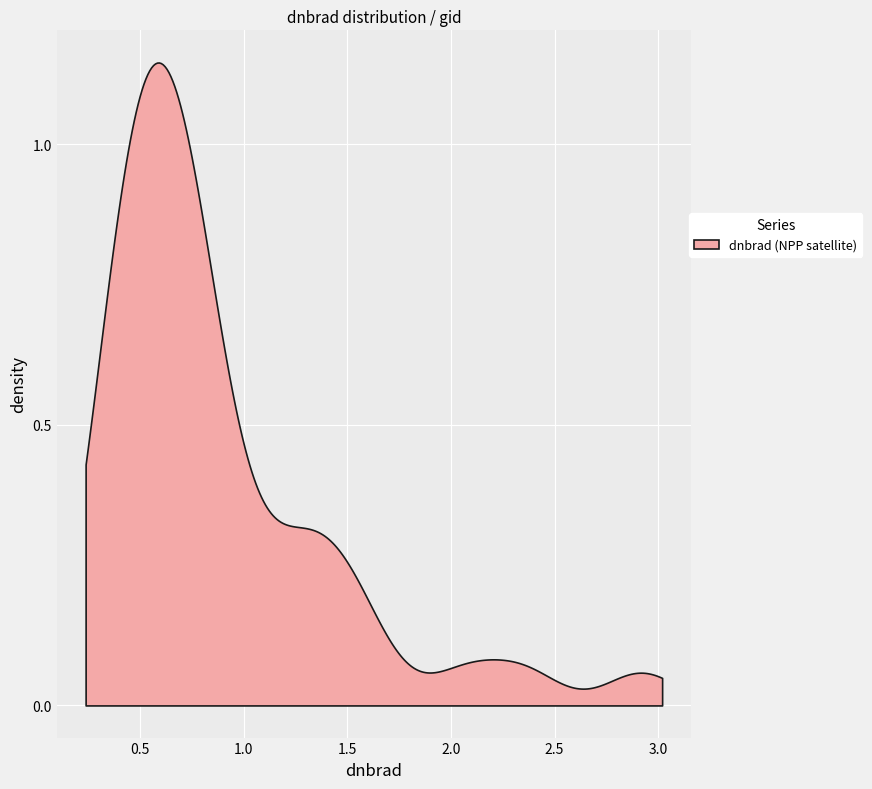

What is the sum of all values?

35.2